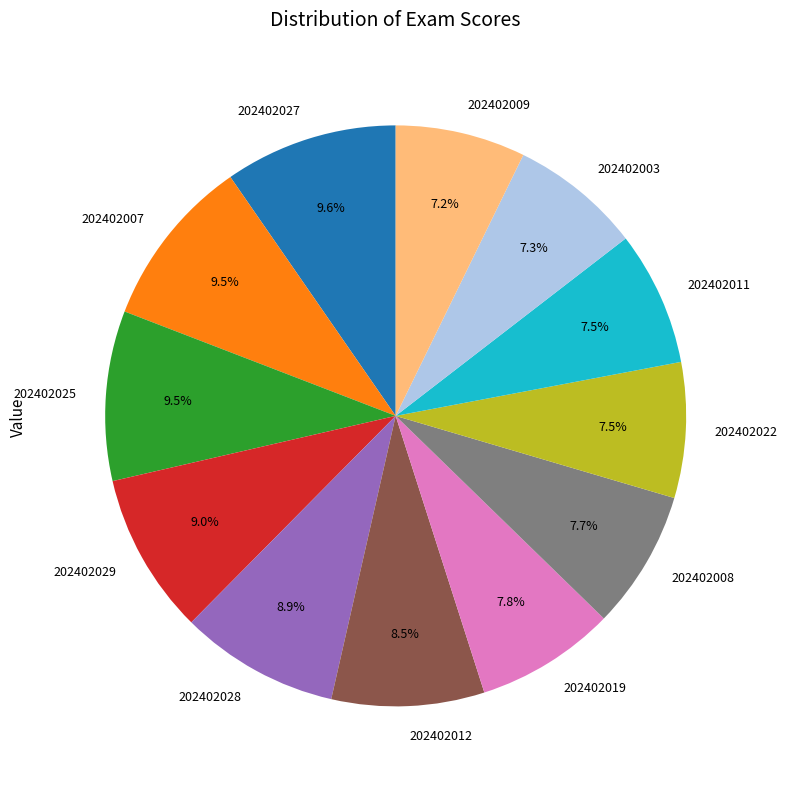

Combined, do 202402008 and 202402011 account for over 50%?

No